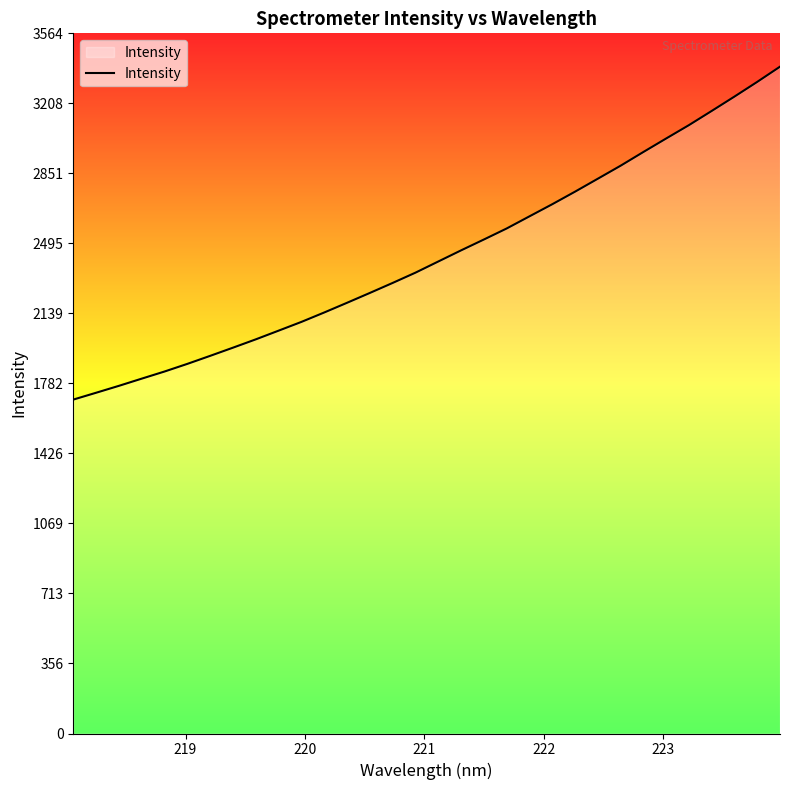

True or false: there are more than 2 points higher than both neighbors.

False